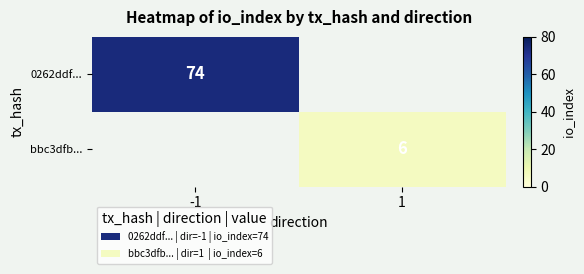

The 0262ddf... series shows 24.0 at -1. True or false?

False